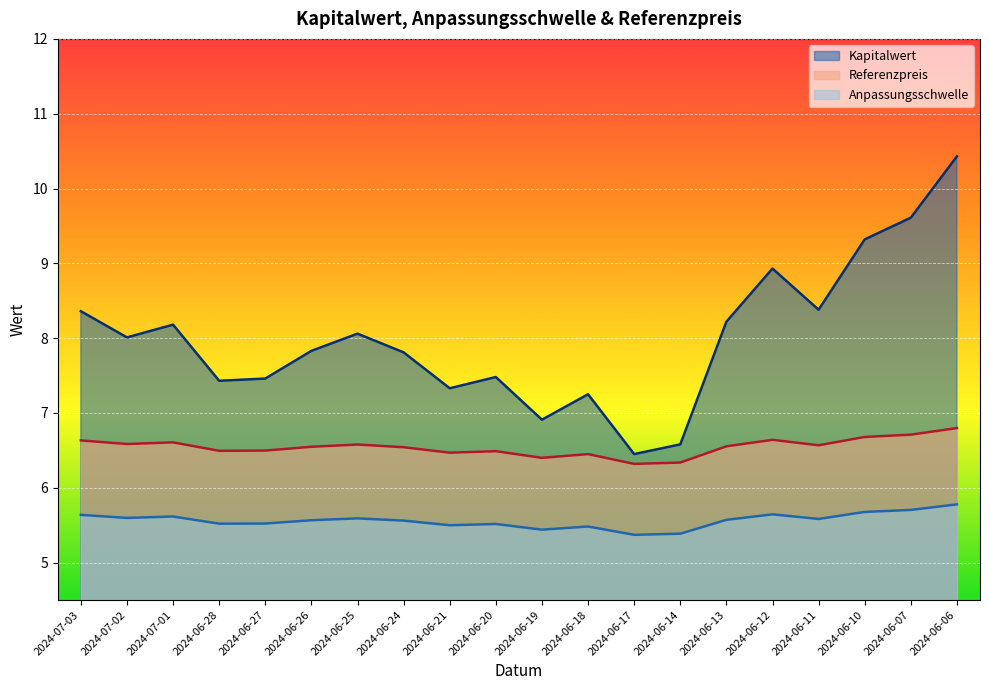

True or false: Anpassungsschwelle and Kapitalwert cross at least once.

False